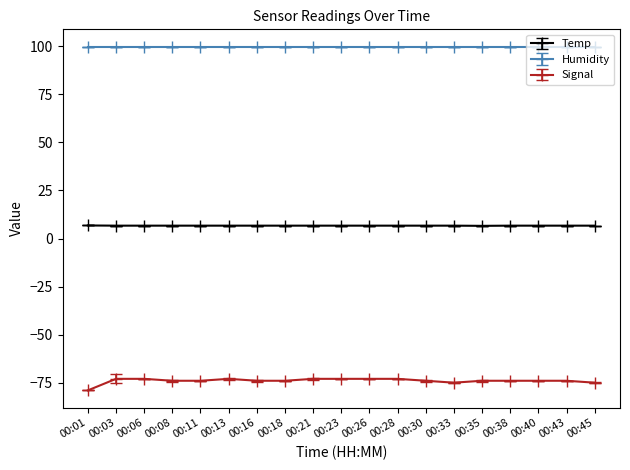

Which series has the largest total across all categories?

Humidity